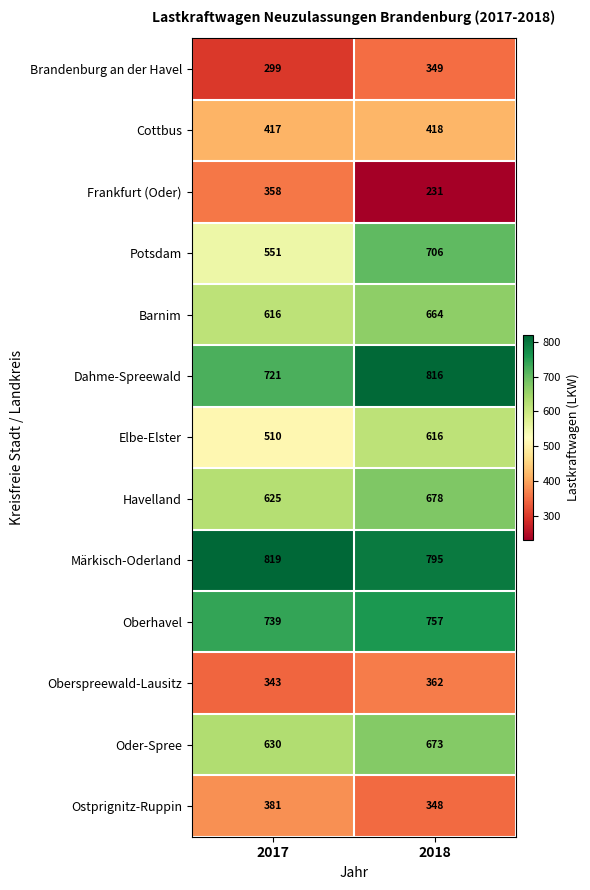

What is the average value of the Havelland series?

652